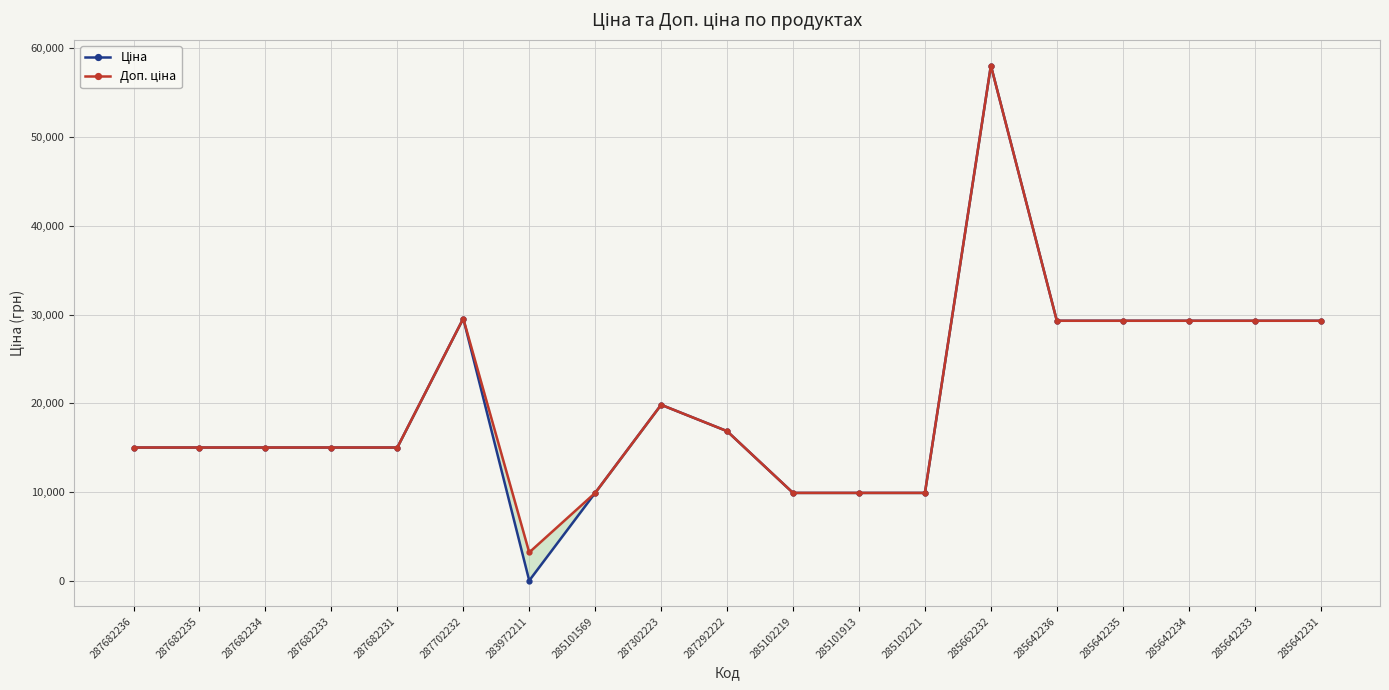

Which series changed the most between 285101569 and 285642231?

Ціна